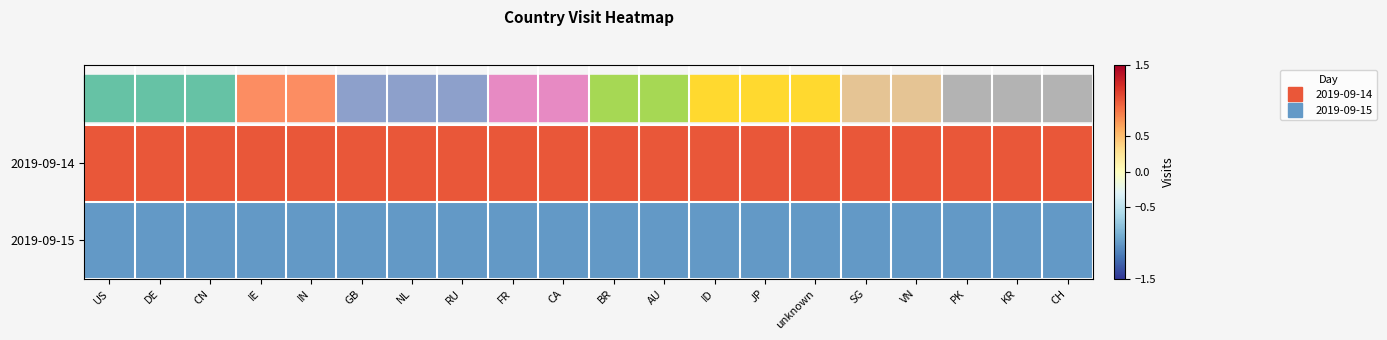

Reading left to right, extract all data points from this chart.

2019-09-14: US=1	DE=1	CN=1	IE=1	IN=1	GB=1	NL=1	RU=1	FR=1	CA=1	BR=1	AU=1	ID=1	JP=1	unknown=1	SG=1	VN=1	PK=1	KR=1	CH=1
2019-09-15: US=-1	DE=-1	CN=-1	IE=-1	IN=-1	GB=-1	NL=-1	RU=-1	FR=-1	CA=-1	BR=-1	AU=-1	ID=-1	JP=-1	unknown=-1	SG=-1	VN=-1	PK=-1	KR=-1	CH=-1